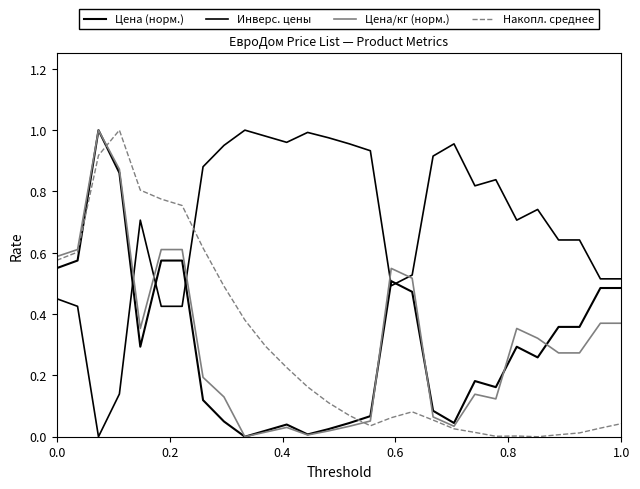

Which series has the largest total across all categories?

Инверс. цены